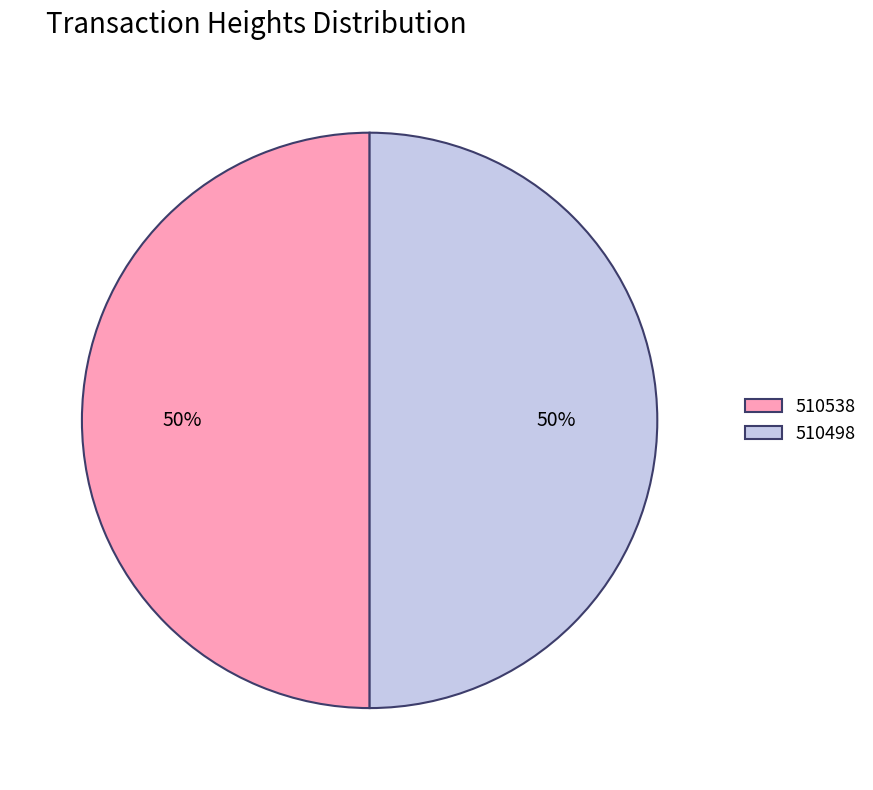

Is the sum of 510538 and 510498 greater than half?

Yes